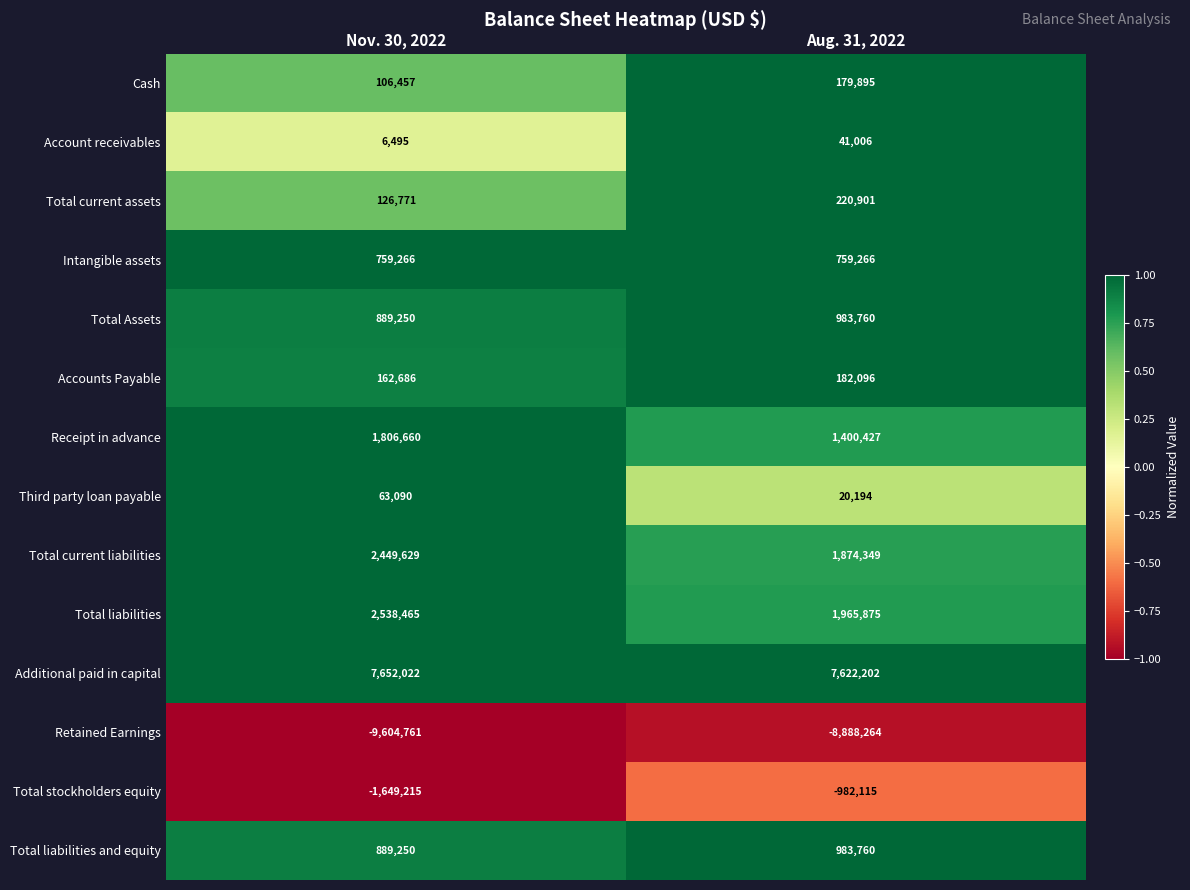

What is the spread (max minus min) of values at Aug. 31, 2022?

16510466